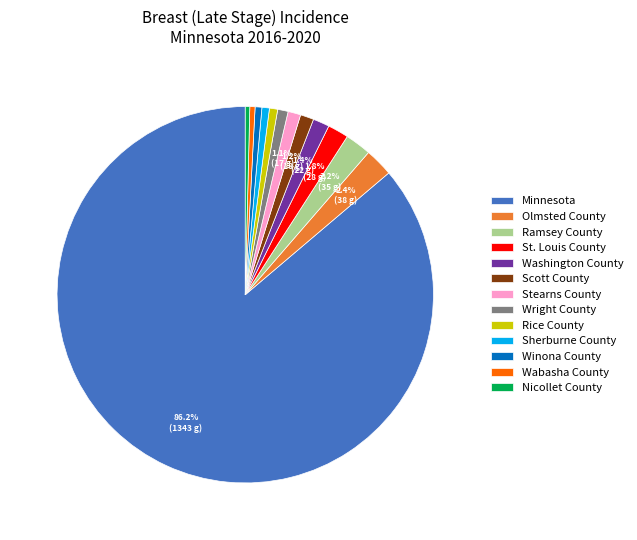

Does Minnesota account for over 50% of the chart?

Yes